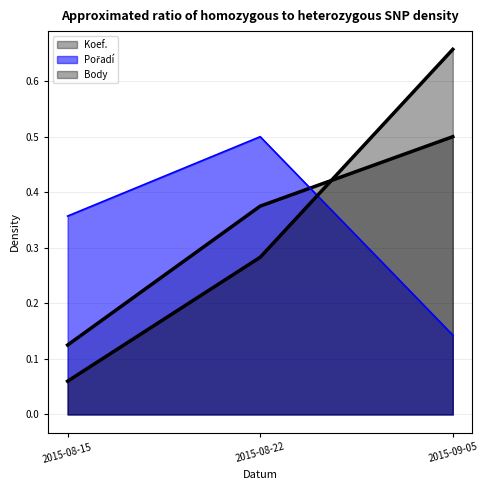

What are all the series names shown in the legend?

Koef., Pořadí, Body